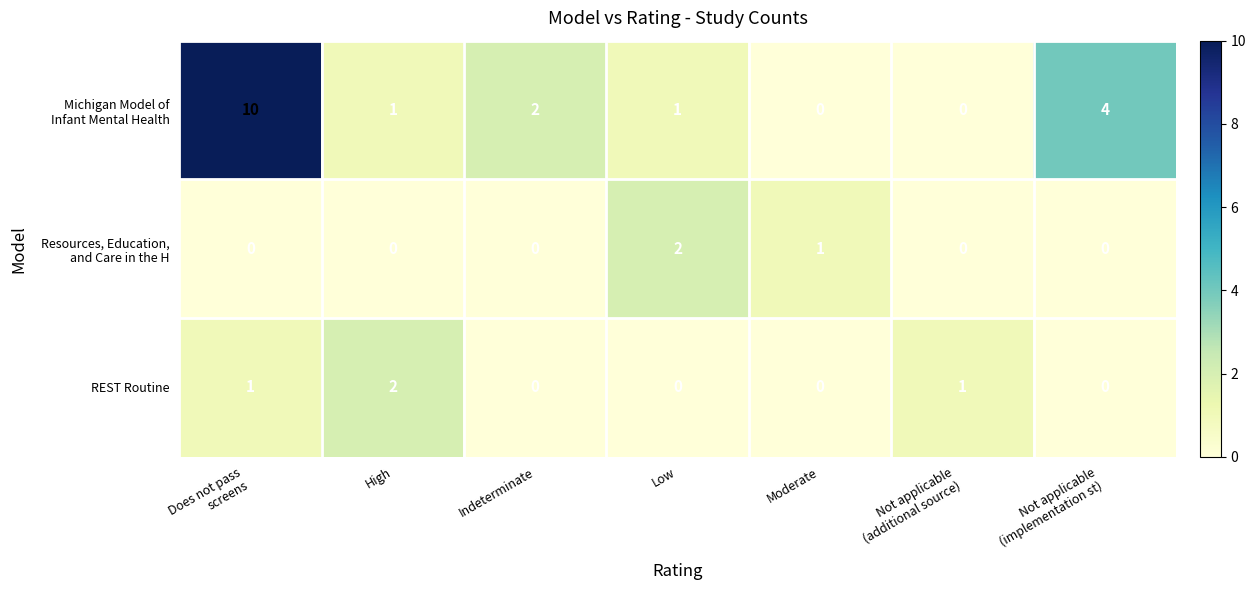

How many REST Routine values are between 0 and 1?

6